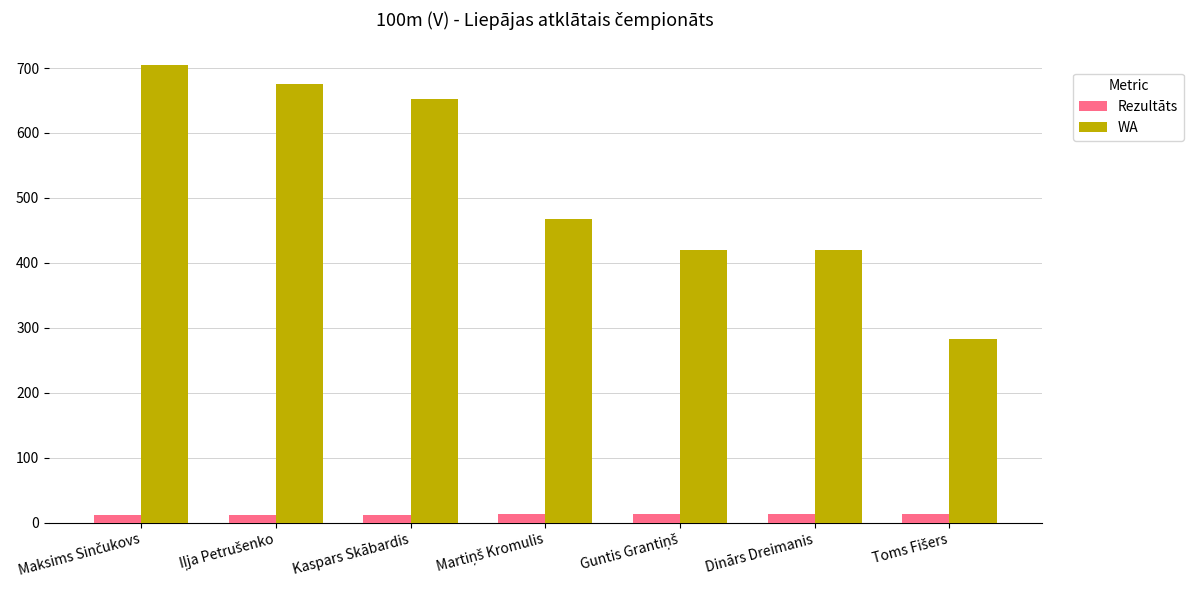

The WA series shows 653.0 at Kaspars Skābardis. True or false?

True